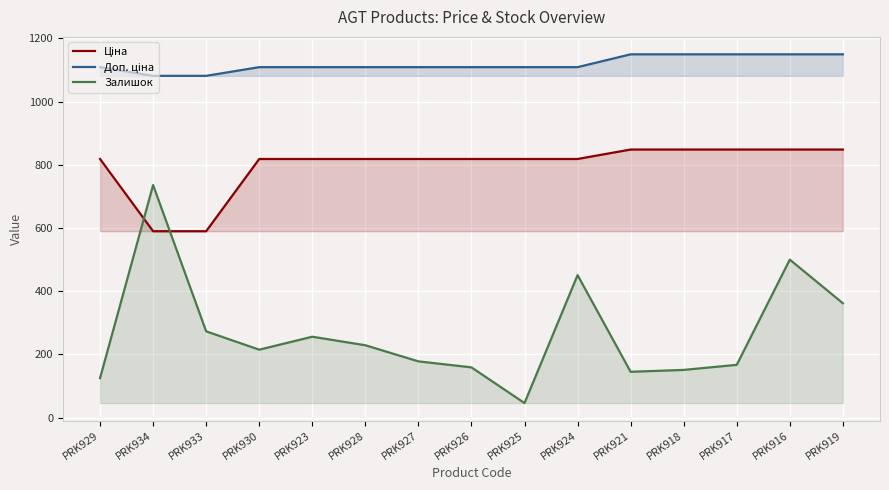

Does the chart display data point markers on the line(s)?

No